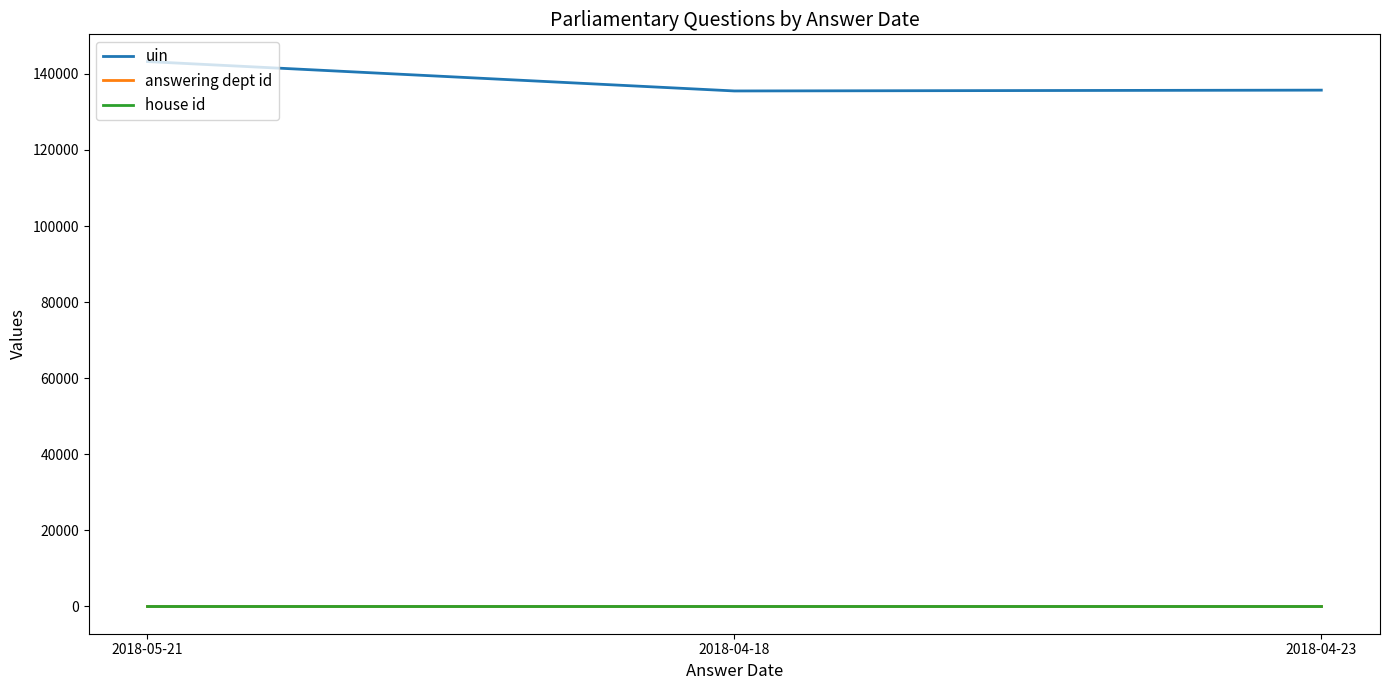

Is the value of uin at 2018-04-18 greater than the value of house id at 2018-04-18?

Yes